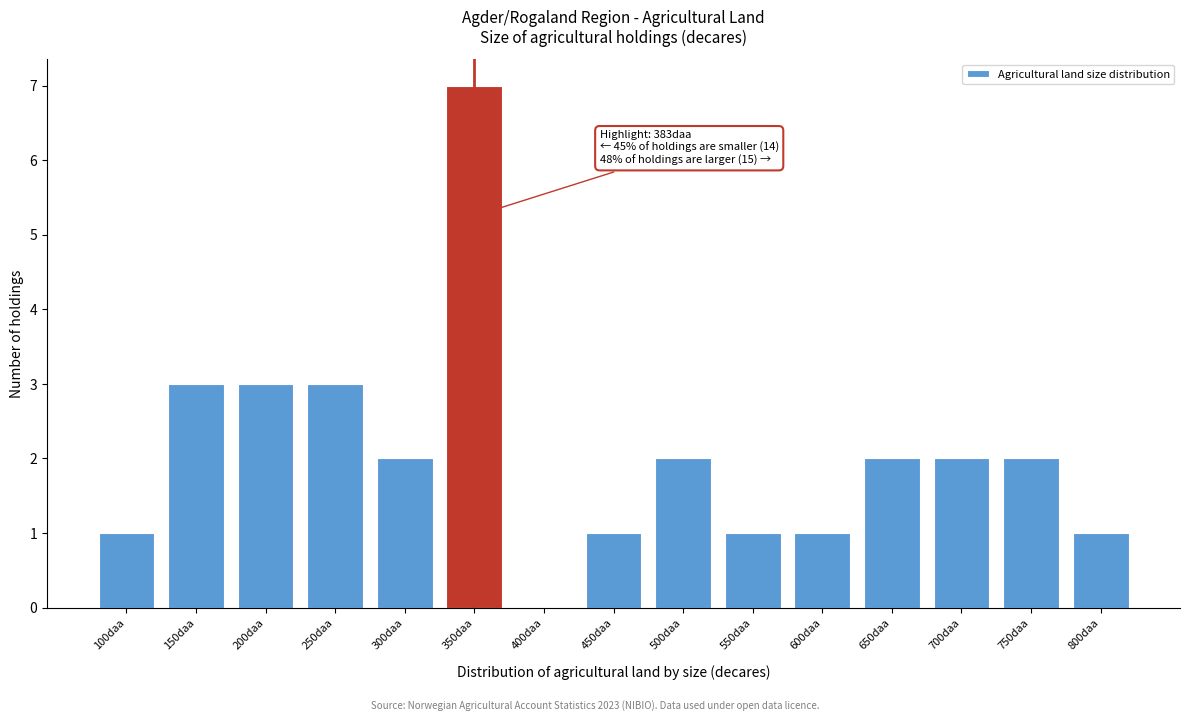

Reading left to right, list all the values displayed in this chart.

100daa=1	150daa=3	200daa=3	250daa=3	300daa=2	350daa=7	400daa=0	450daa=1	500daa=2	550daa=1	600daa=1	650daa=2	700daa=2	750daa=2	800daa=1